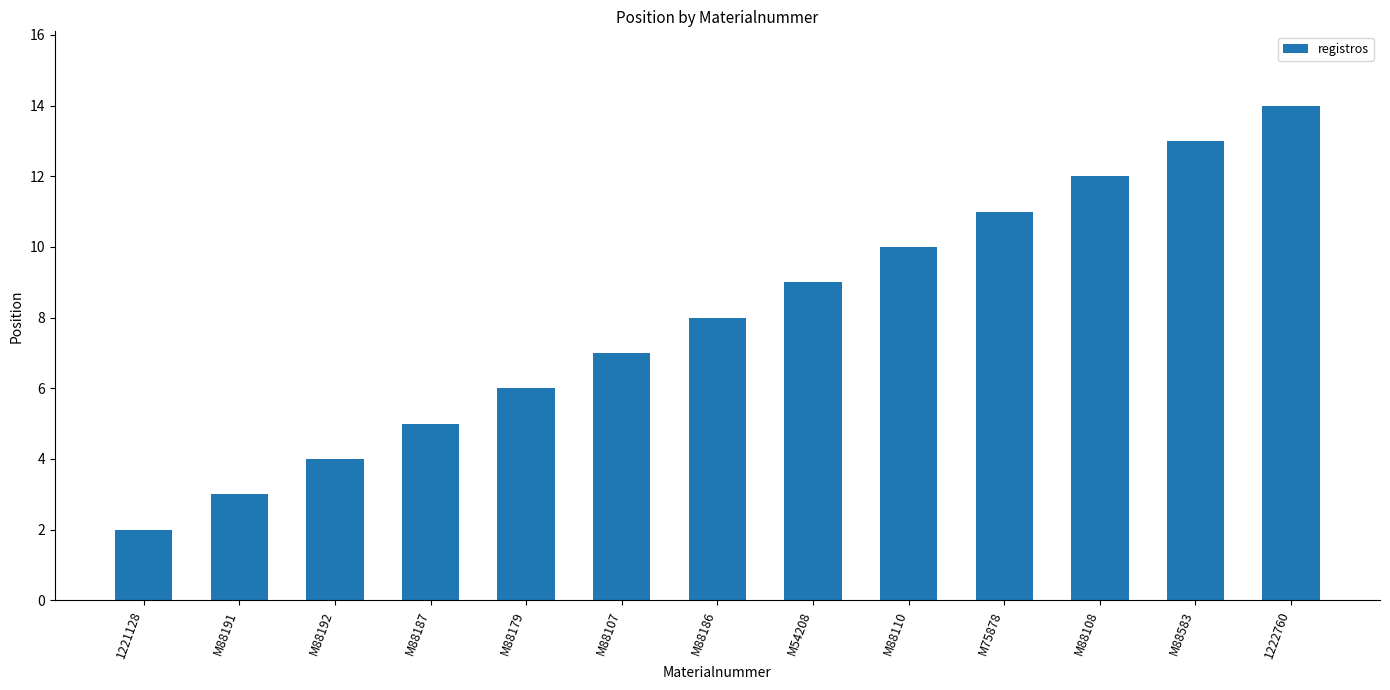

How many bars are there in total?

13